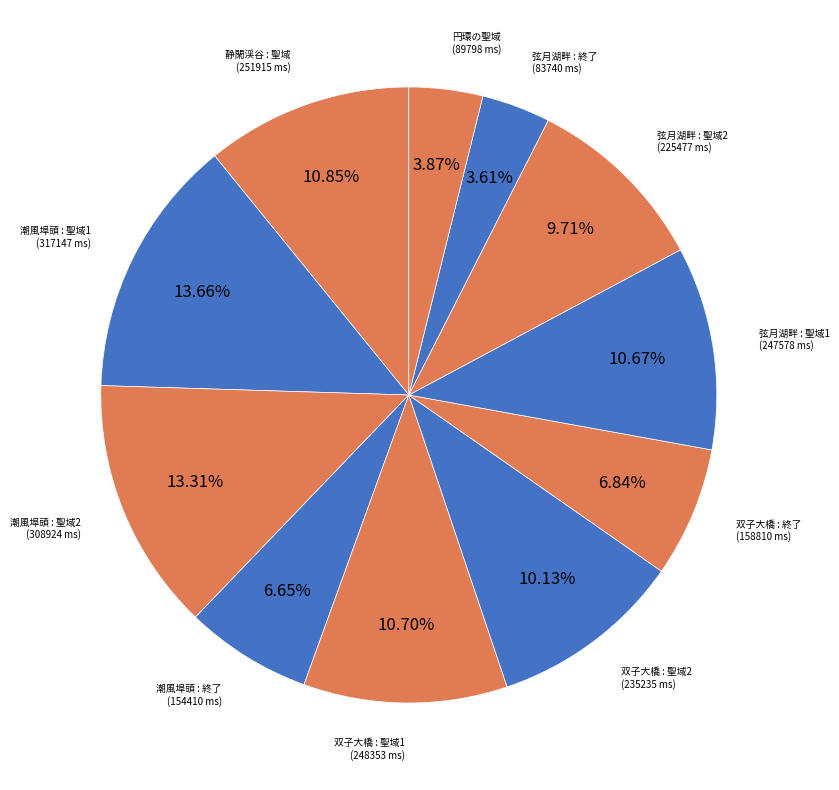

Is the sum of 潮風埠頭 : 聖域1 and 双子大橋 : 聖域1 greater than half?

No